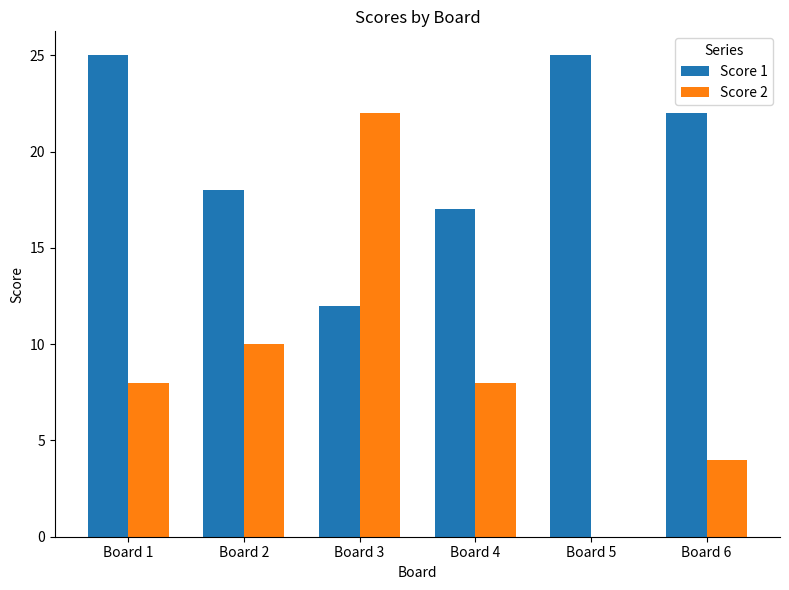

How many distinct data groups are displayed?

2